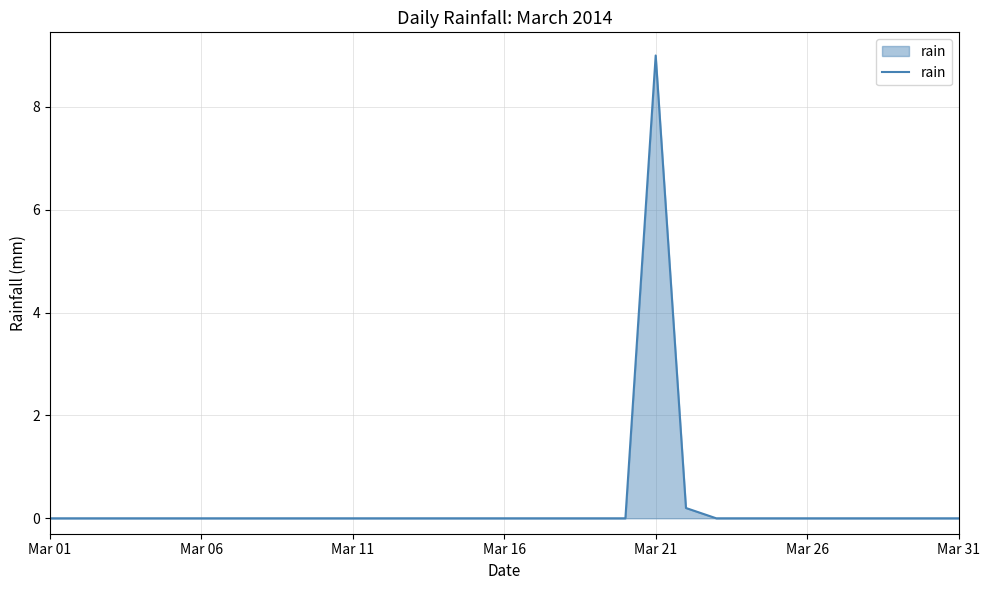

What is the sum of all values?

9.2